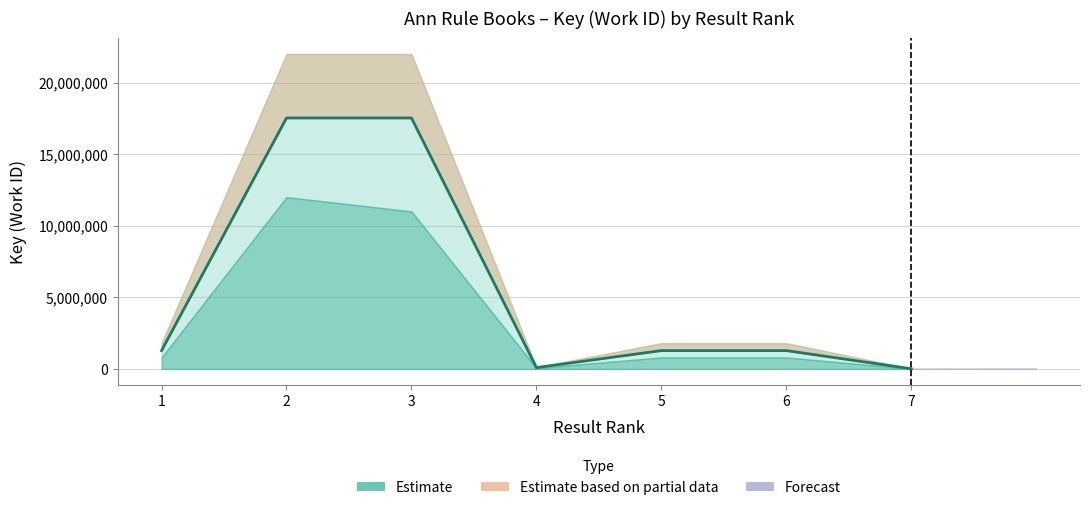

Rank the categories by value from highest to lowest.

2, 3, 1, 6, 5, 4, 7